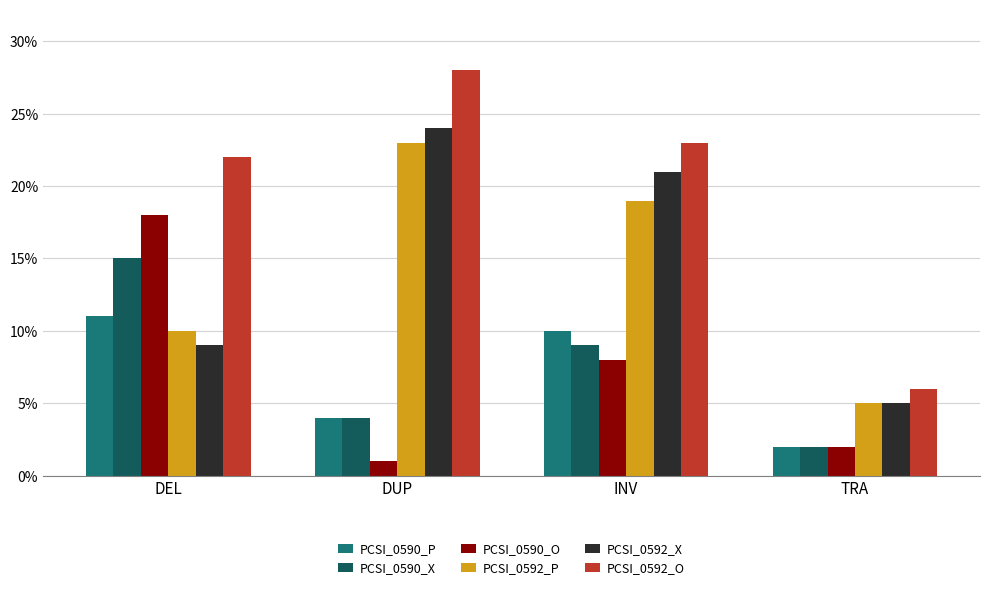

How many values in the PCSI_0590_X series are below 9?

2